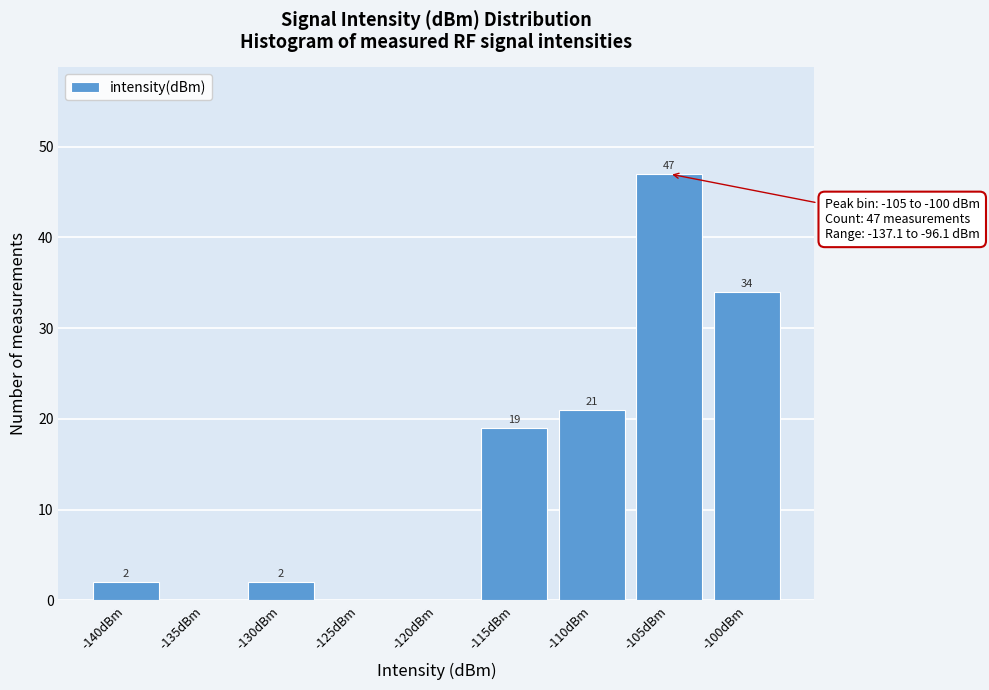

Reading left to right, extract all data points from this chart.

-140dBm=2	-135dBm=0	-130dBm=2	-125dBm=0	-120dBm=0	-115dBm=19	-110dBm=21	-105dBm=47	-100dBm=34